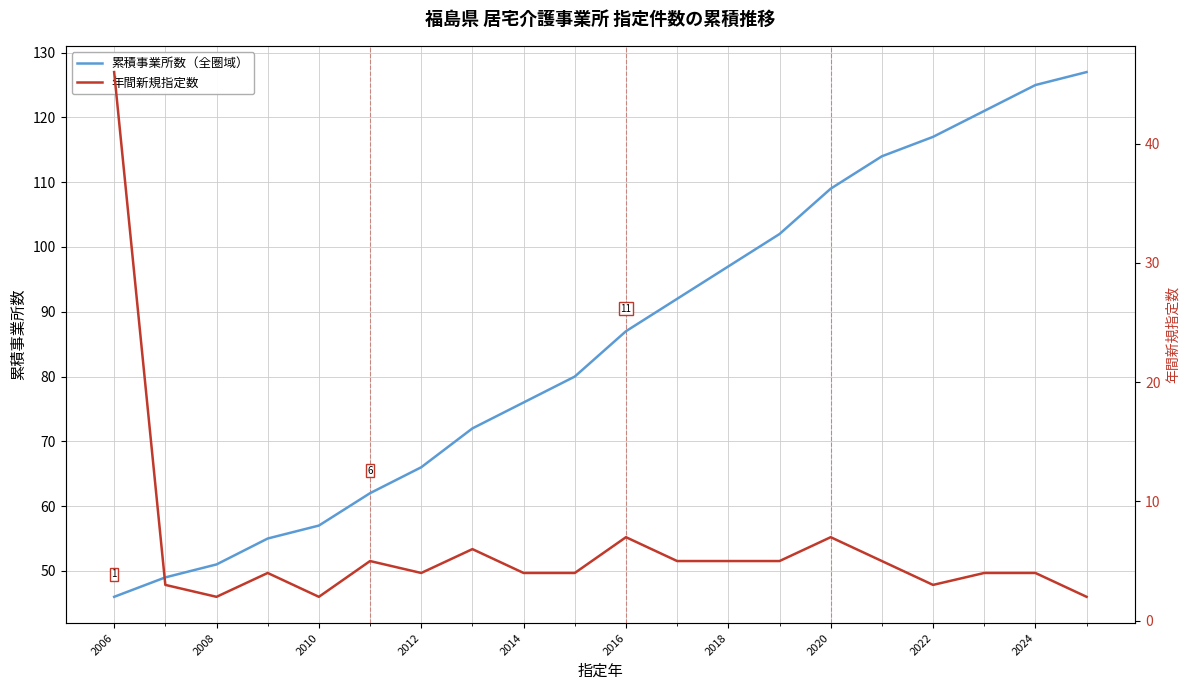

True or false: 累積事業所数（全圏域） has a value of 34 at 2008.

False